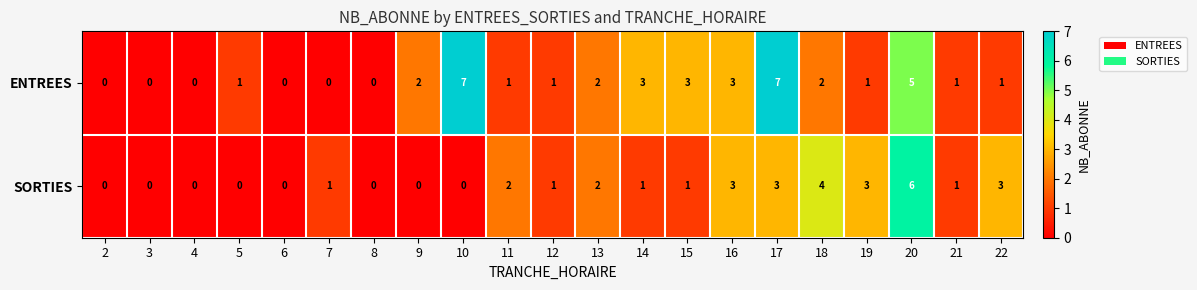

Count the number of data series in this chart.

2